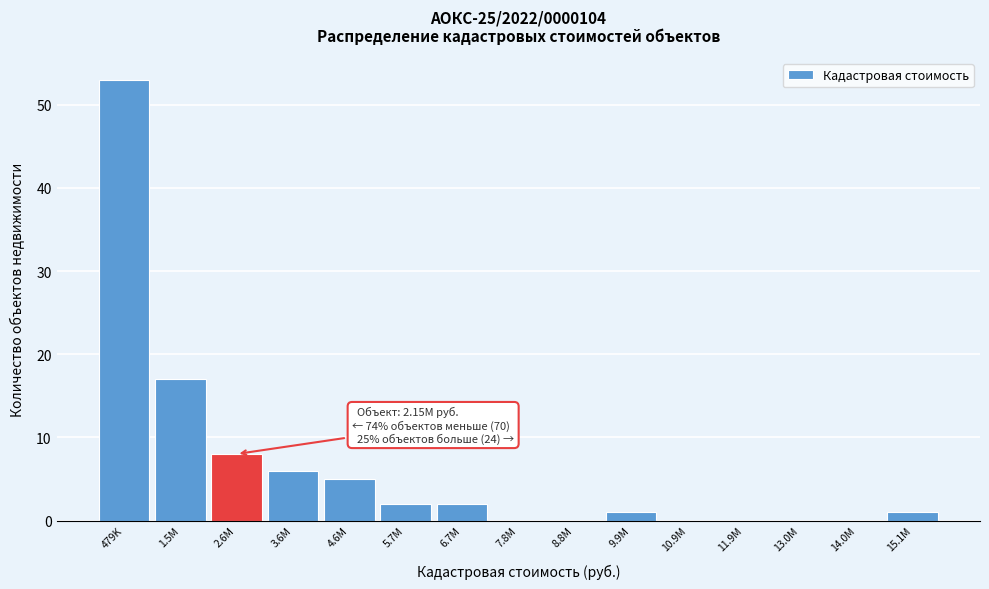

Reading left to right, list all the values displayed in this chart.

479K=53	1.5M=17	2.6M=8	3.6M=6	4.6M=5	5.7M=2	6.7M=2	7.8M=0	8.8M=0	9.9M=1	10.9M=0	11.9M=0	13.0M=0	14.0M=0	15.1M=1